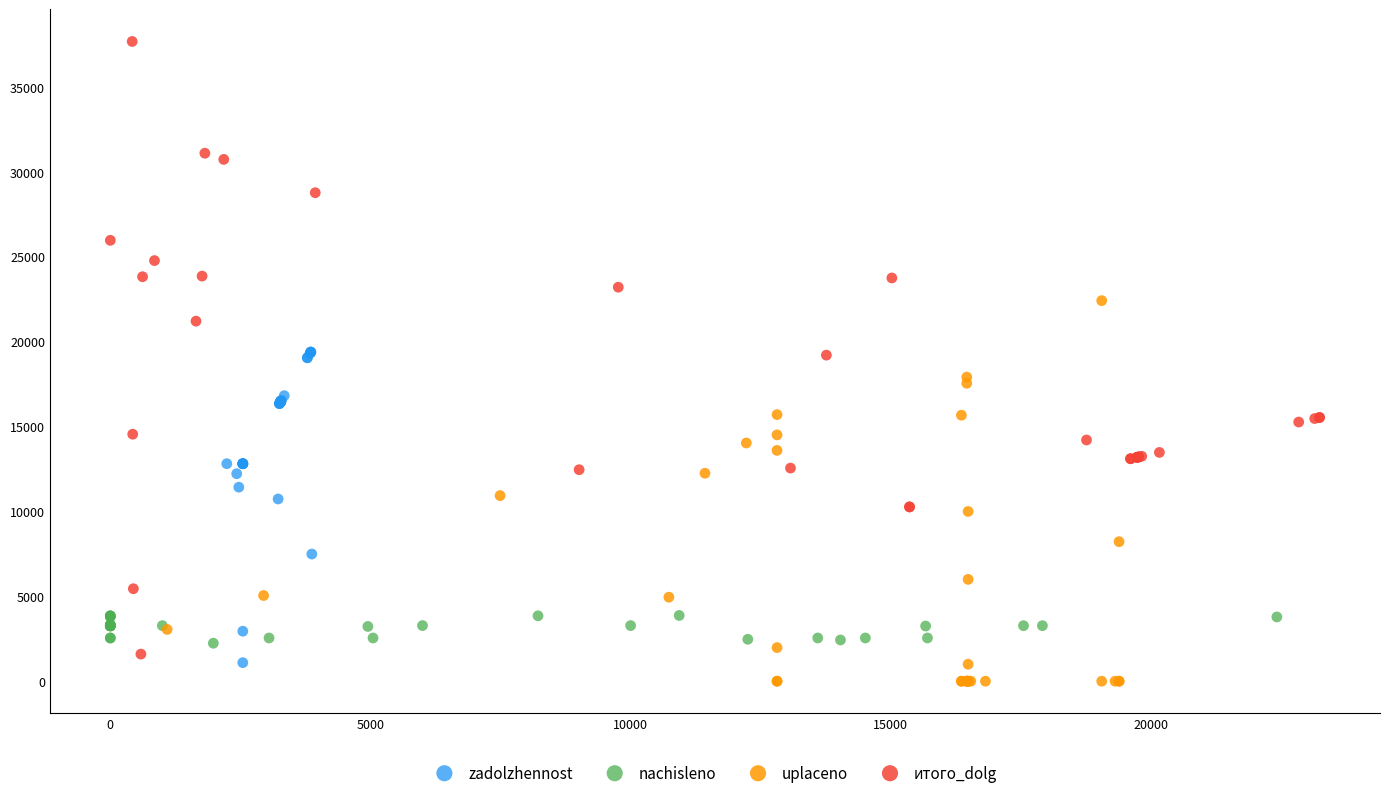

Which series has the largest Y range (max minus min)?

итого_dolg